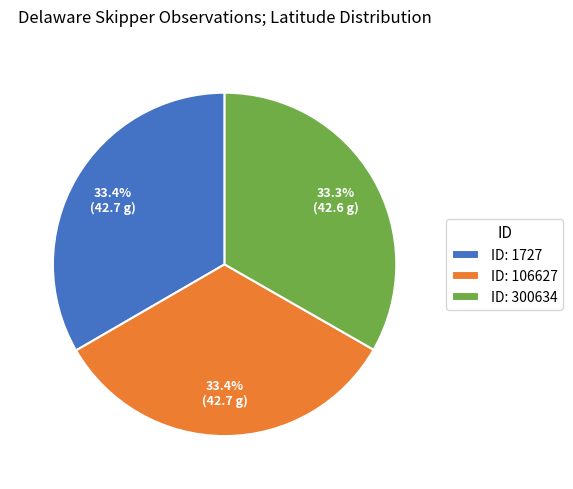

Count the number of slices in the pie.

3